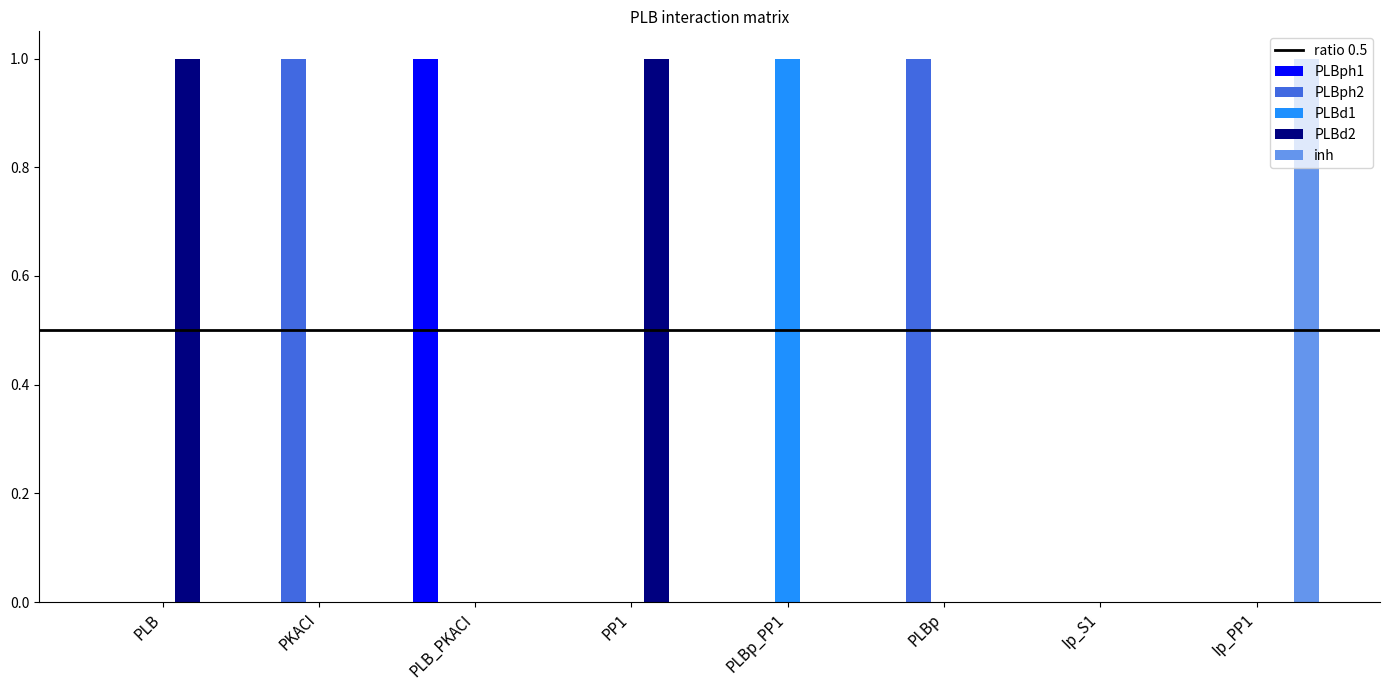

Is the value of PLBph1 at PLB_PKACI greater than the value of PLBd2 at PLBp_PP1?

Yes